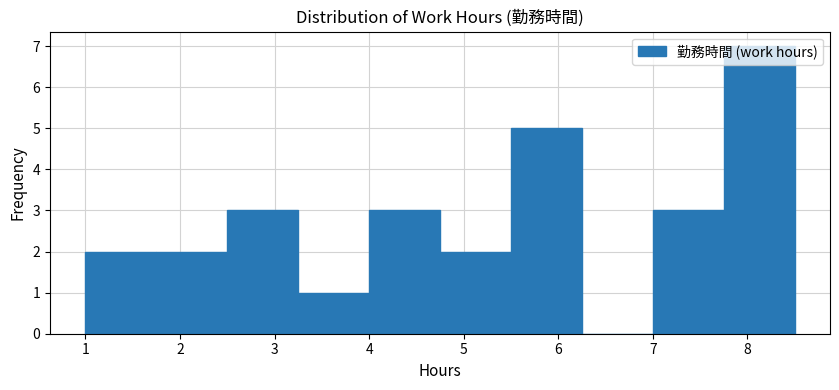

Reading left to right, transcribe this chart: for each bar, give the range it covers on the x-axis and its height. Neither the bar edges nor the heights are printed on the chart, so give them approximately, as read against the axes.

1.00 to 1.75: 2
1.75 to 2.50: 2
2.50 to 3.25: 3
3.25 to 4.00: 1
4.00 to 4.75: 3
4.75 to 5.50: 2
5.50 to 6.25: 5
6.25 to 7.00: 0
7.00 to 7.75: 3
7.75 to 8.50: 7